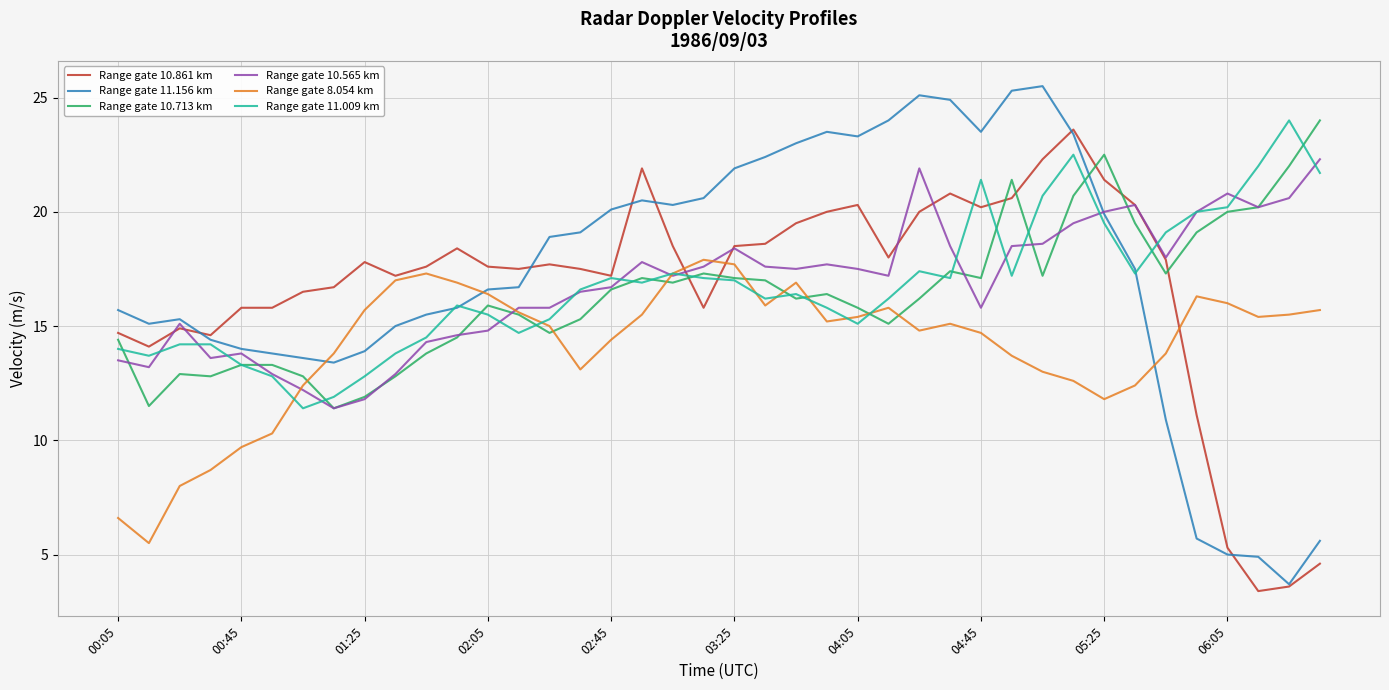

What is the minimum value for Range gate 11.009 km?

11.4